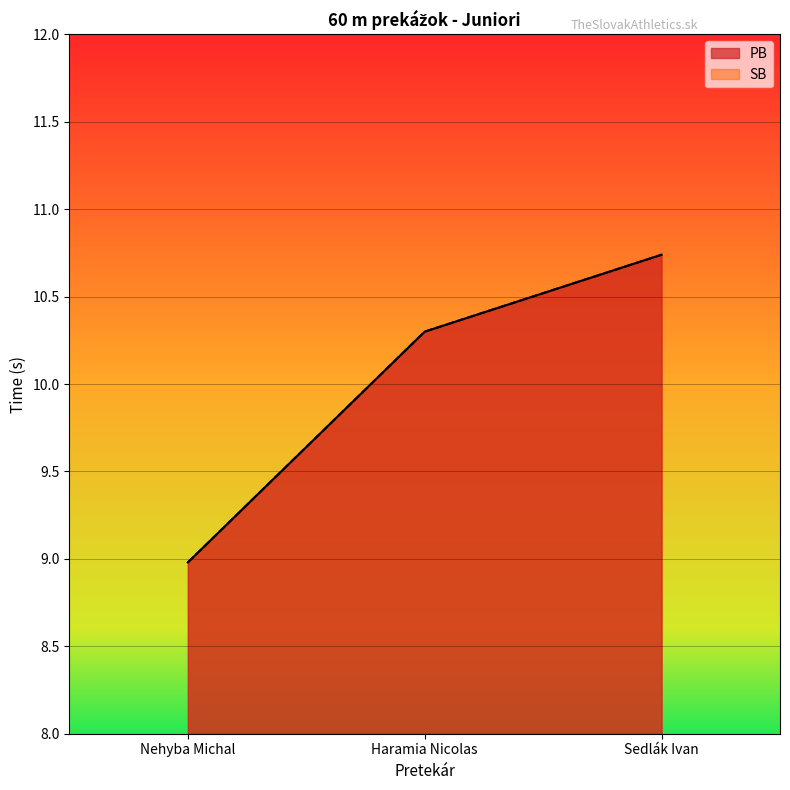

What is the sum of all SB values?

30.0